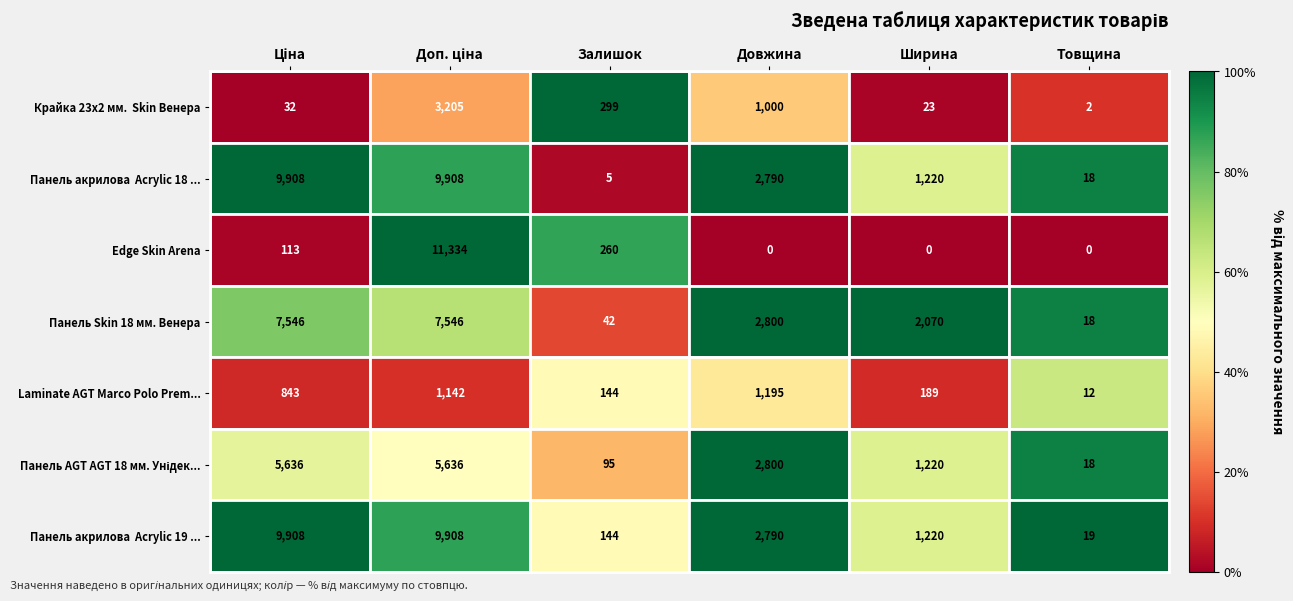

What is the maximum value shown in the chart?

11334